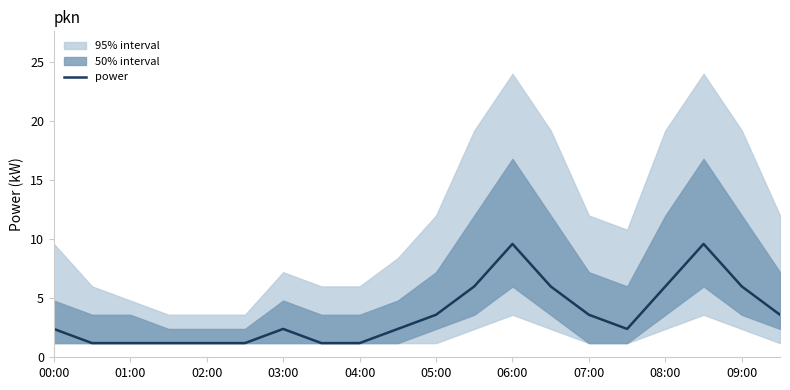

The power series shows 2.4 at 00:00. True or false?

True